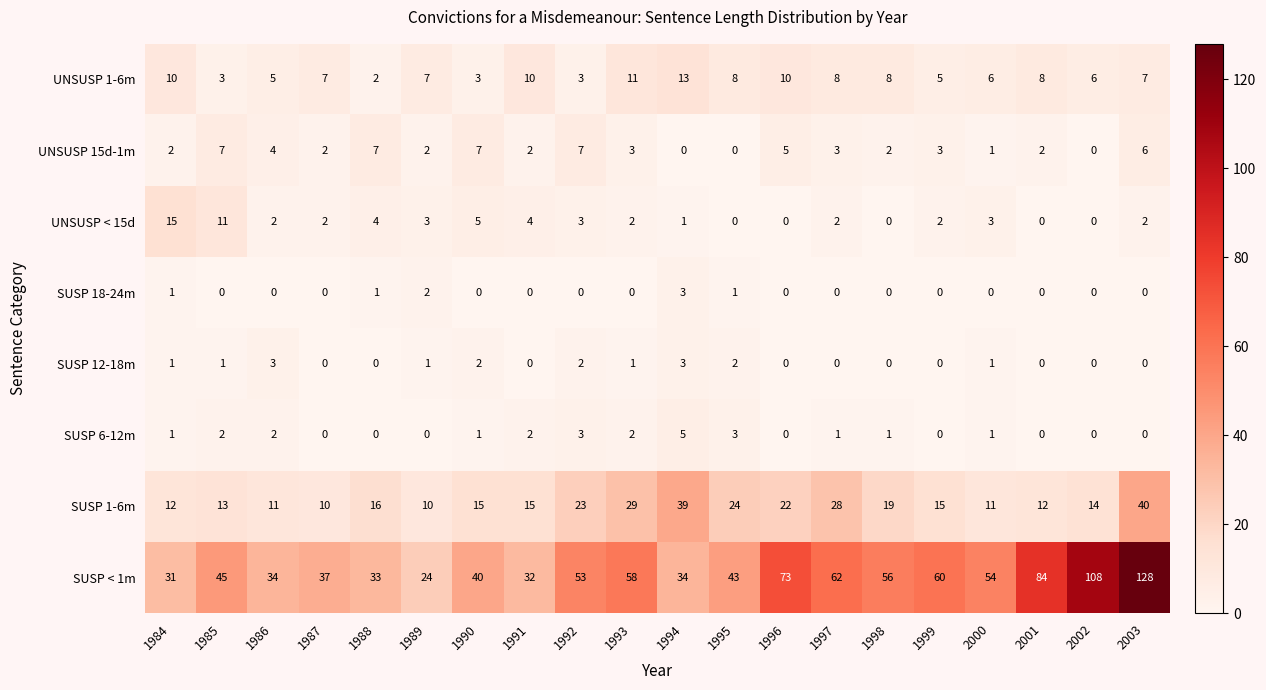

Count the SUSP 12-18m values in the range 0 to 2.

18